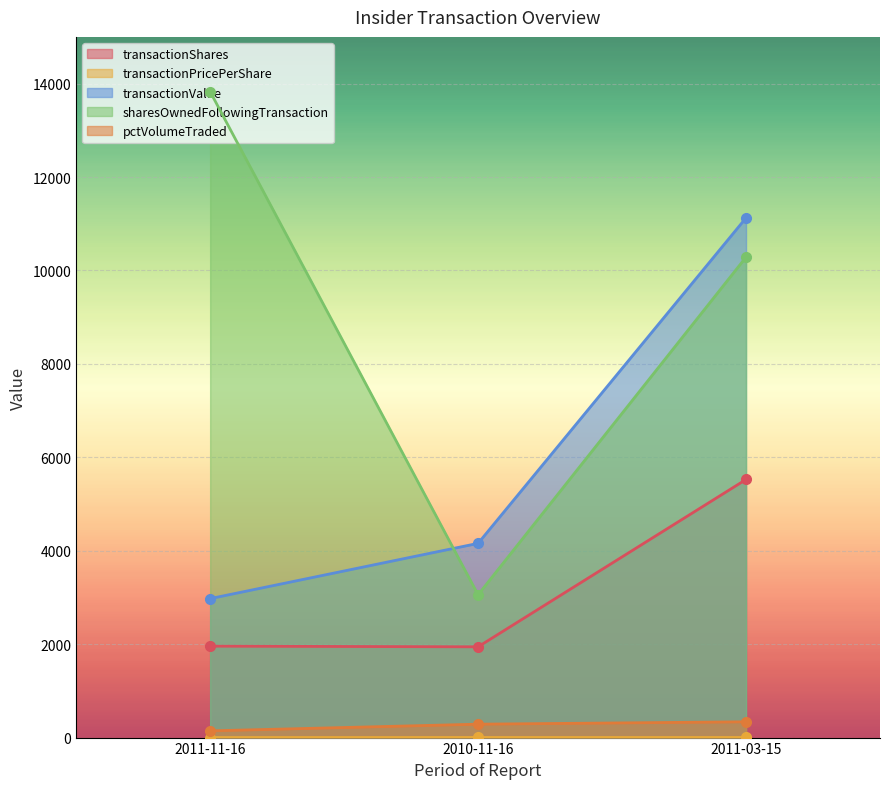

Which series has the largest range (max minus min)?

sharesOwnedFollowingTransaction